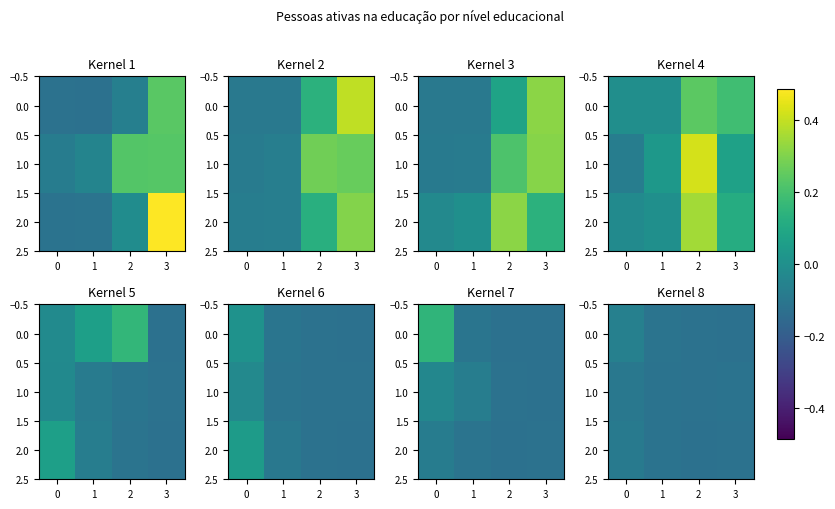

True or false: 1.0 has a value of -0.1 at 3.

False